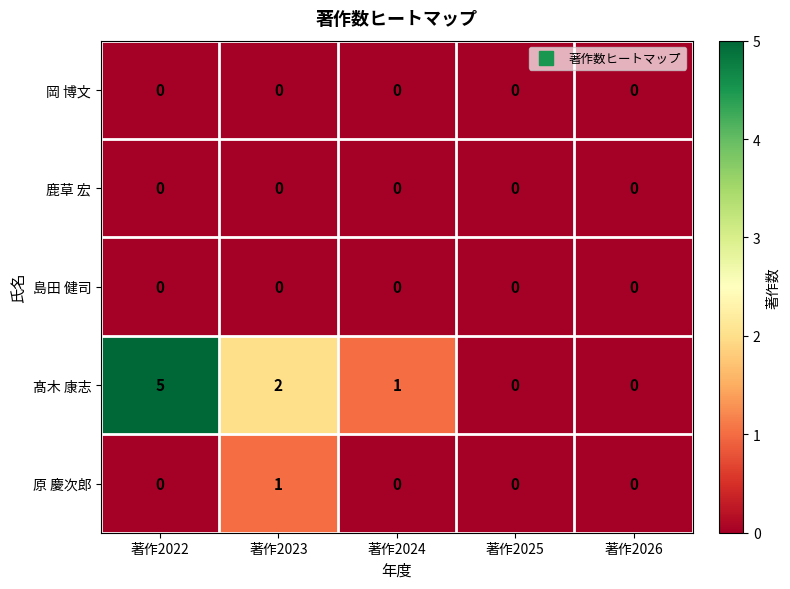

Reading right to left, transcribe all the data shown in this chart.

岡 博文: 0	0	0	0	0
鹿草 宏: 0	0	0	0	0
島田 健司: 0	0	0	0	0
髙木 康志: 0	0	1	2	5
原 慶次郎: 0	0	0	1	0